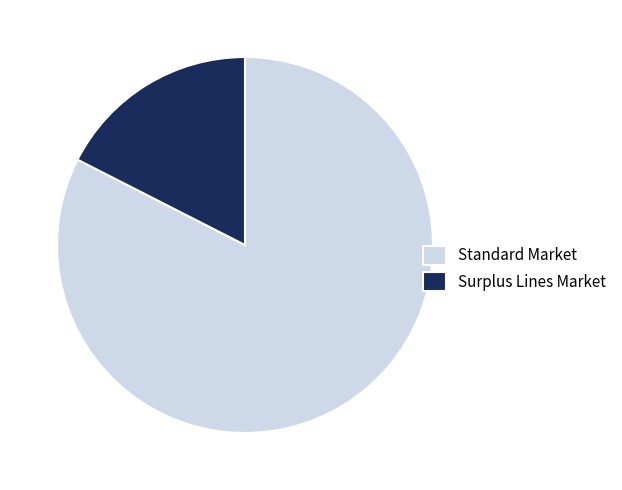

Which category has the smallest portion of the pie?

Surplus Lines Market